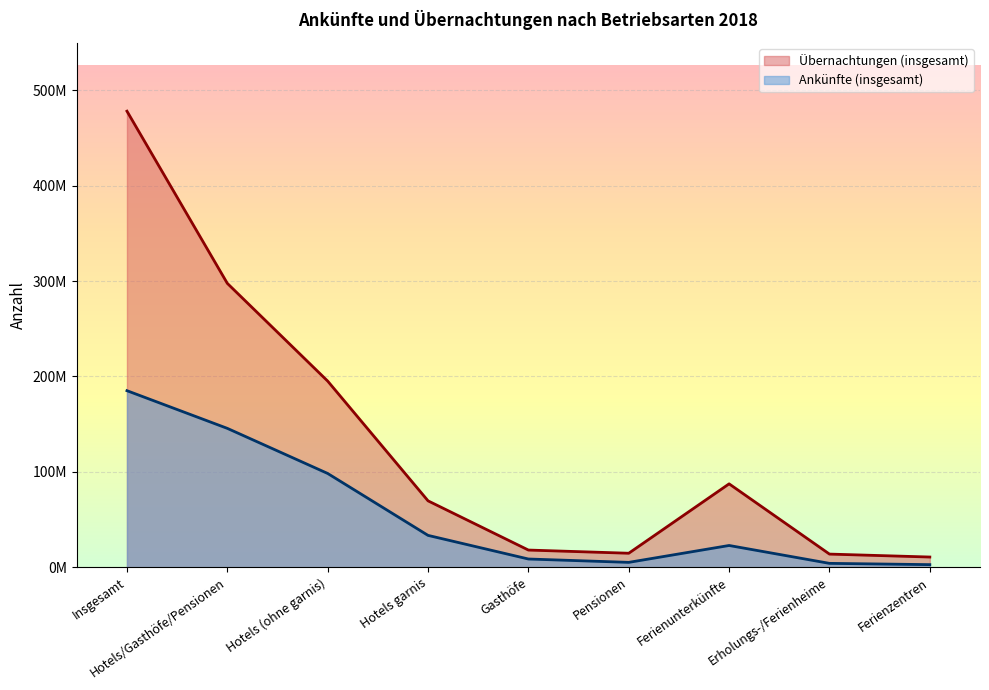

List the series in order of their peak value, lowest first.

Ankünfte (insgesamt), Übernachtungen (insgesamt)